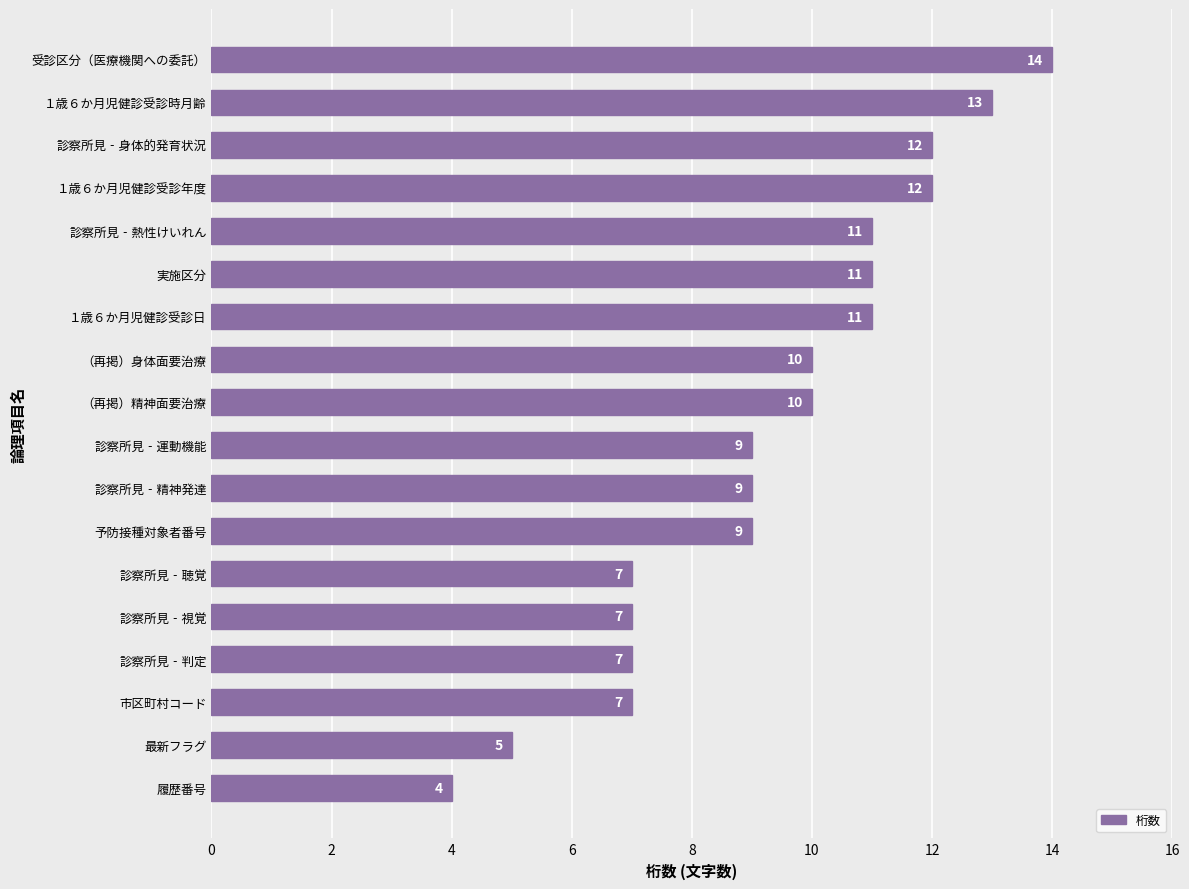

What is the ratio of the value at 受診区分（医療機関への委託） to the value at 実施区分?

1.3